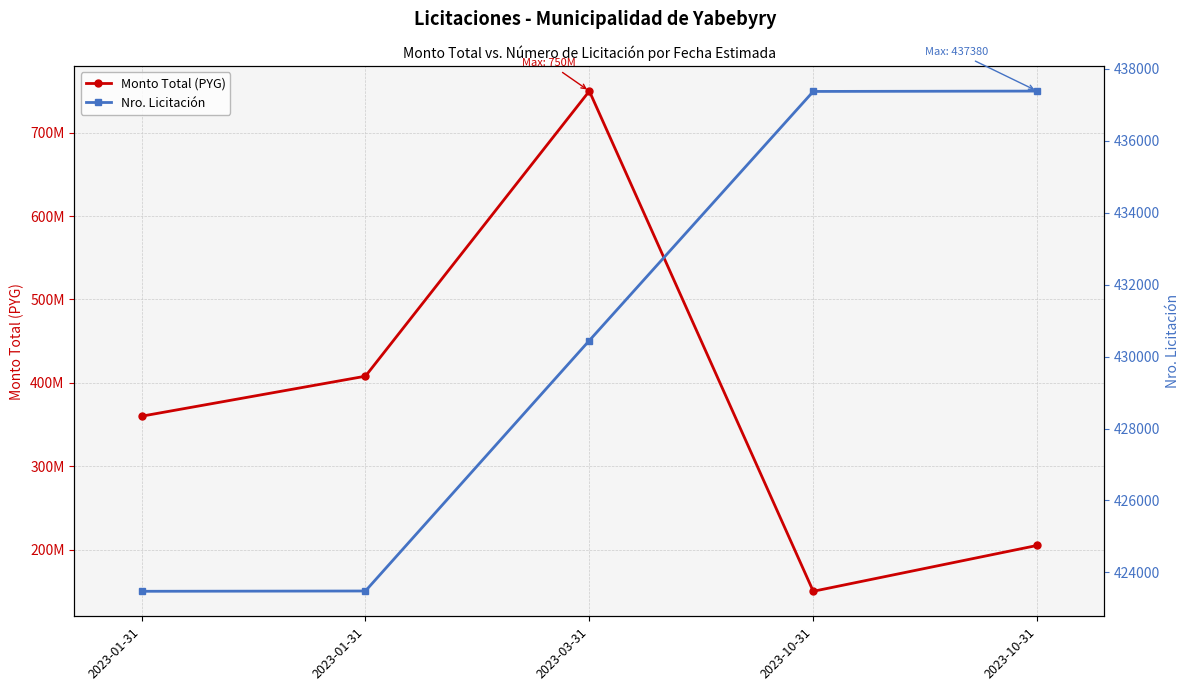

Which series has the largest total across all categories?

Monto Total (PYG)